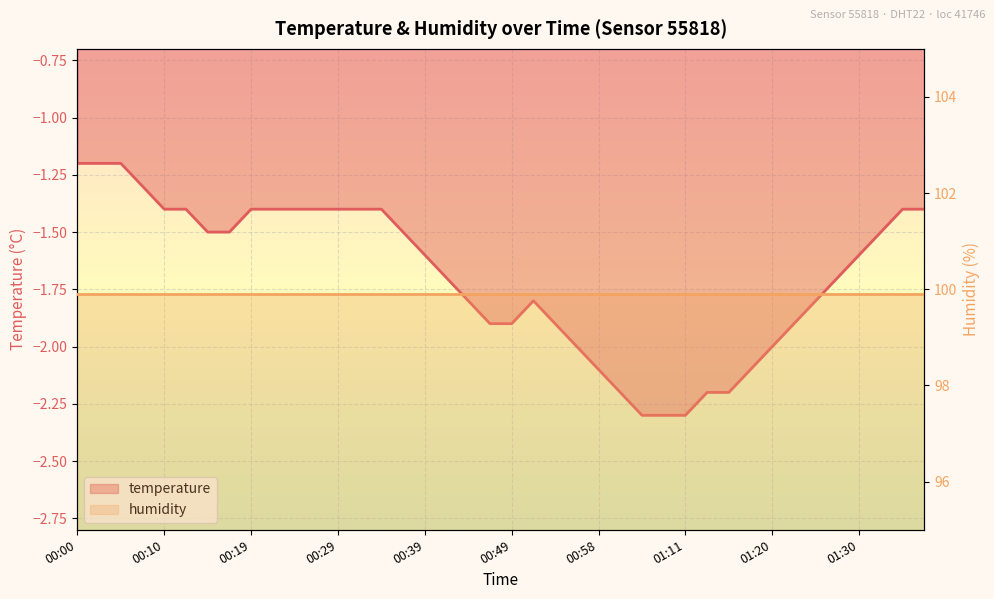

The chart shows a value of -2.2 at 01:13. True or false?

True